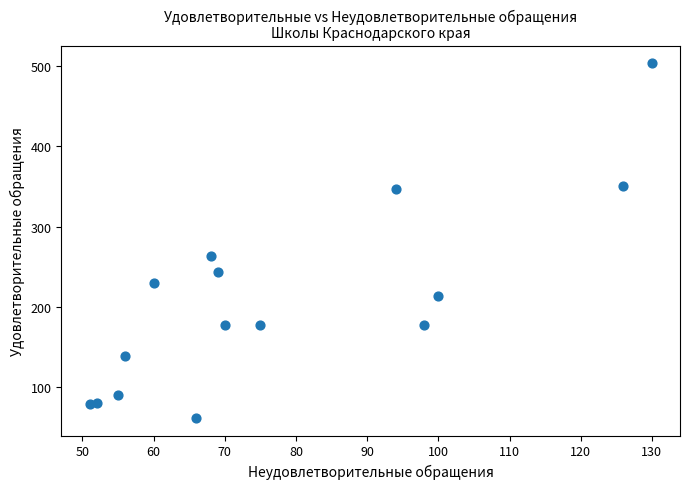

What is the range of Y values (max minus min)?

441